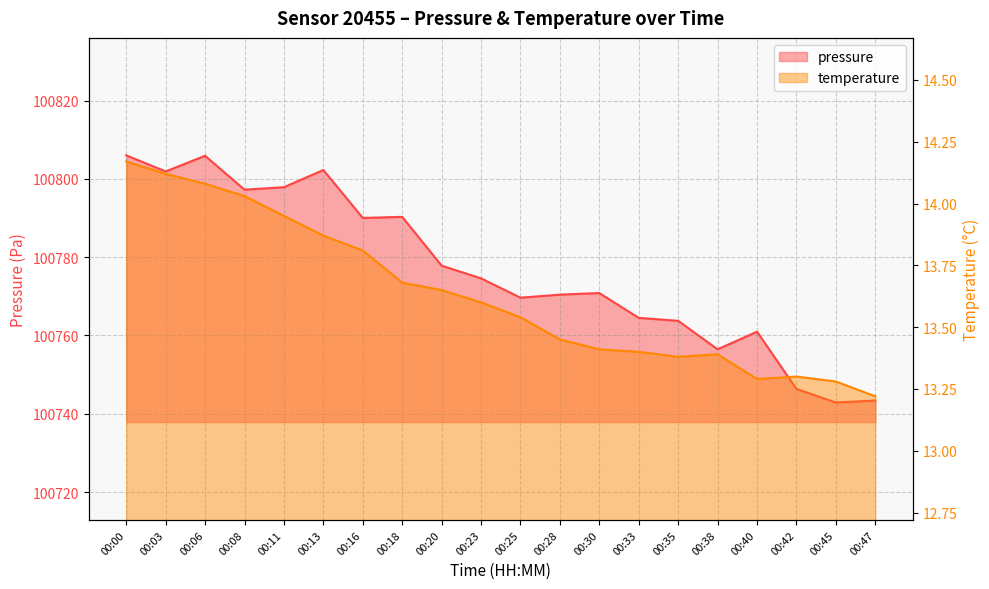

The pressure series shows 100797.2 at 00:08. True or false?

True